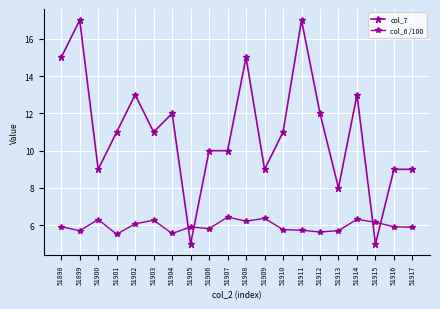

What is the smallest value displayed?

5.0